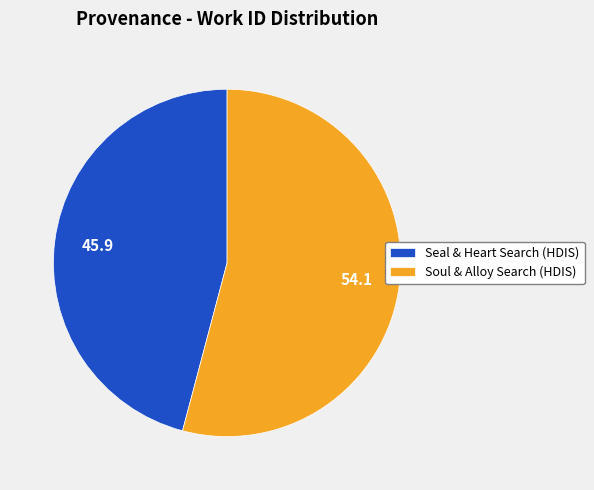

Which has a higher value, Soul & Alloy Search (HDIS) or Seal & Heart Search (HDIS)?

Soul & Alloy Search (HDIS)